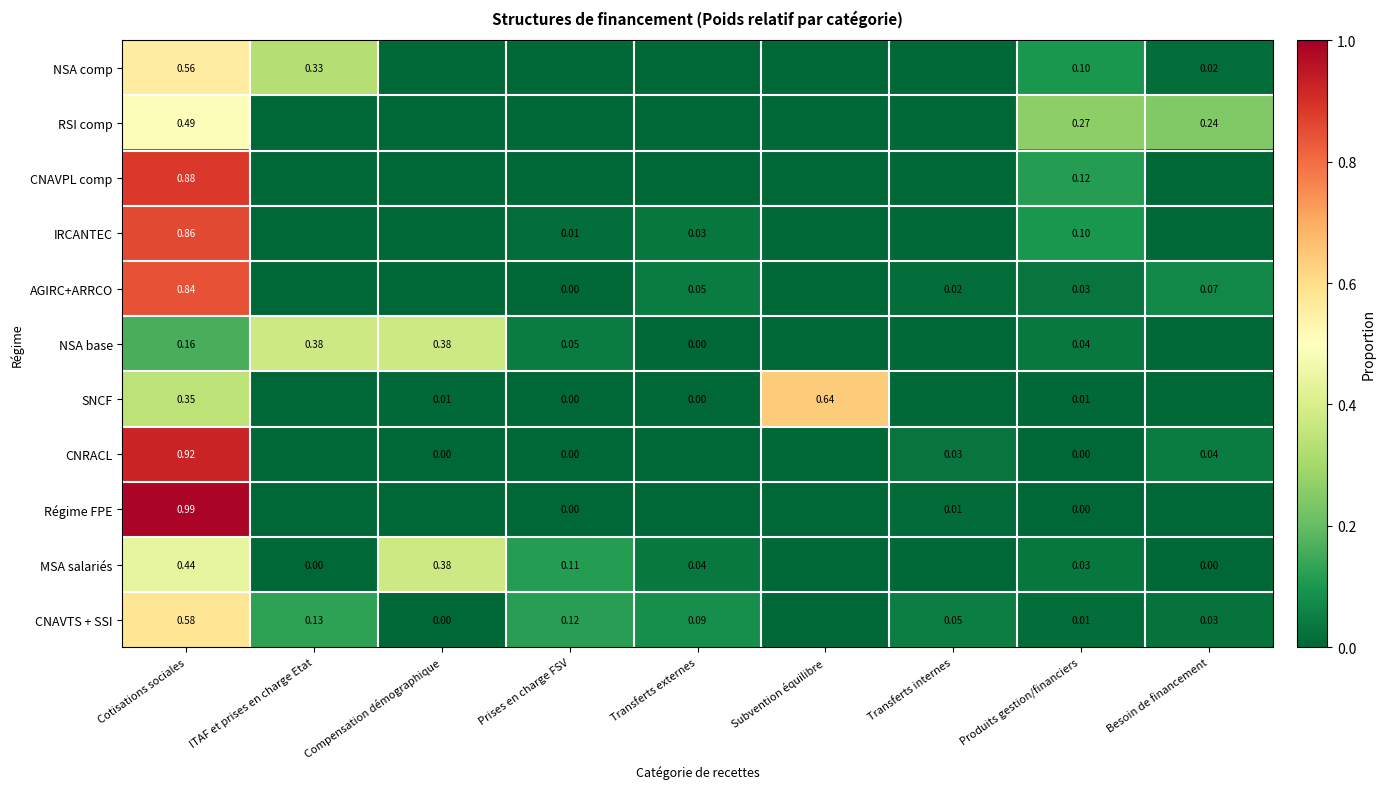

How many series are shown in this chart?

11